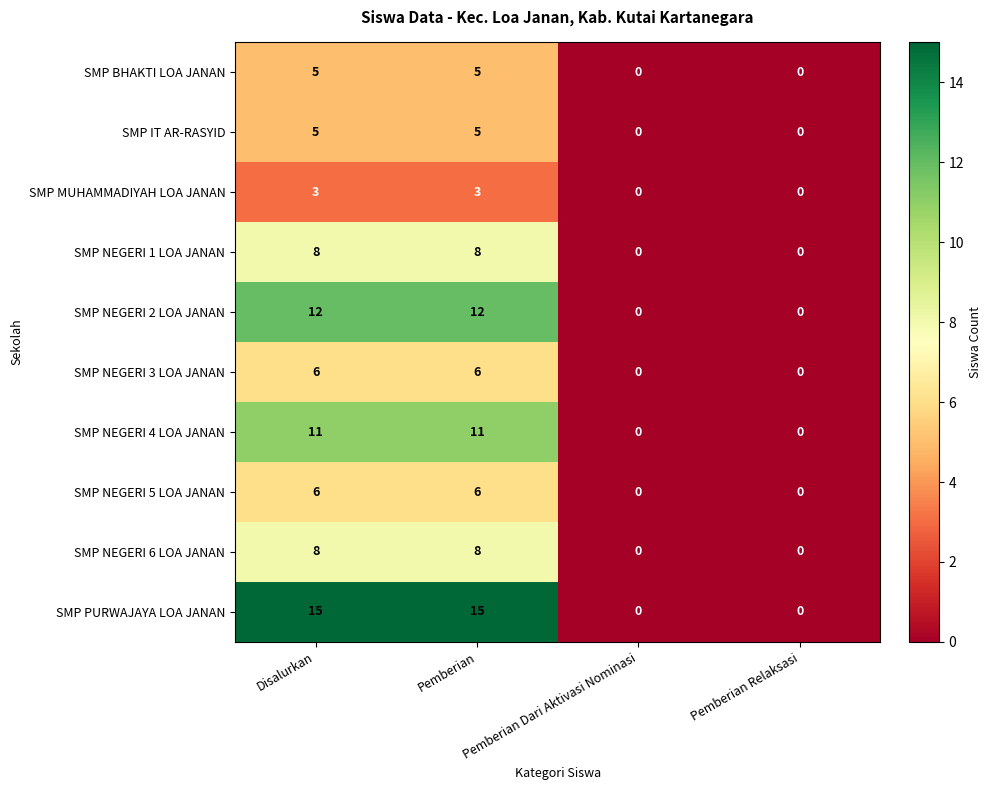

What is the highest value of the SMP IT AR-RASYID series?

5